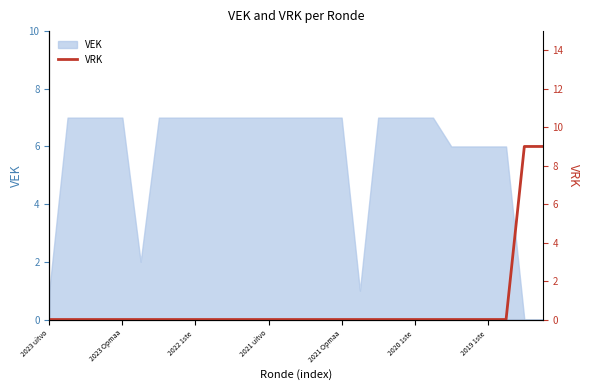

The value at 10 is 5. True or false?

False